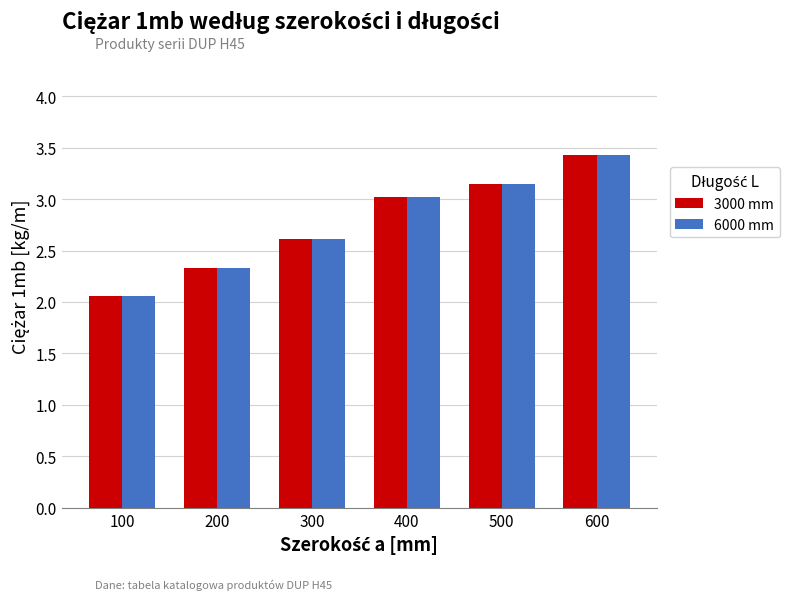

List the labels in order of 3000 mm value, smallest first.

100, 200, 300, 400, 500, 600